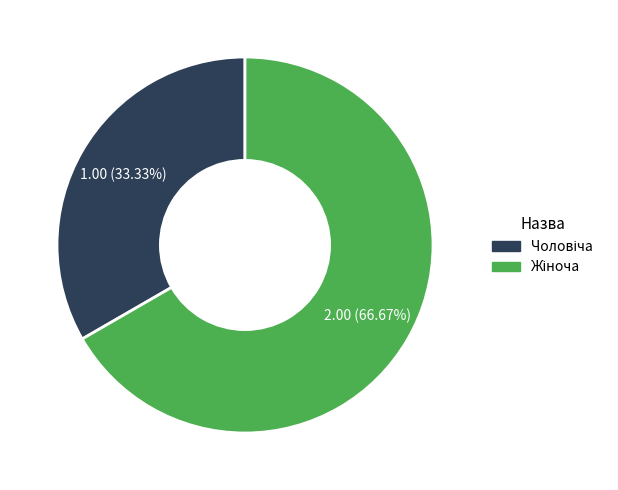

Is there any slice that represents more than half of the pie?

Yes